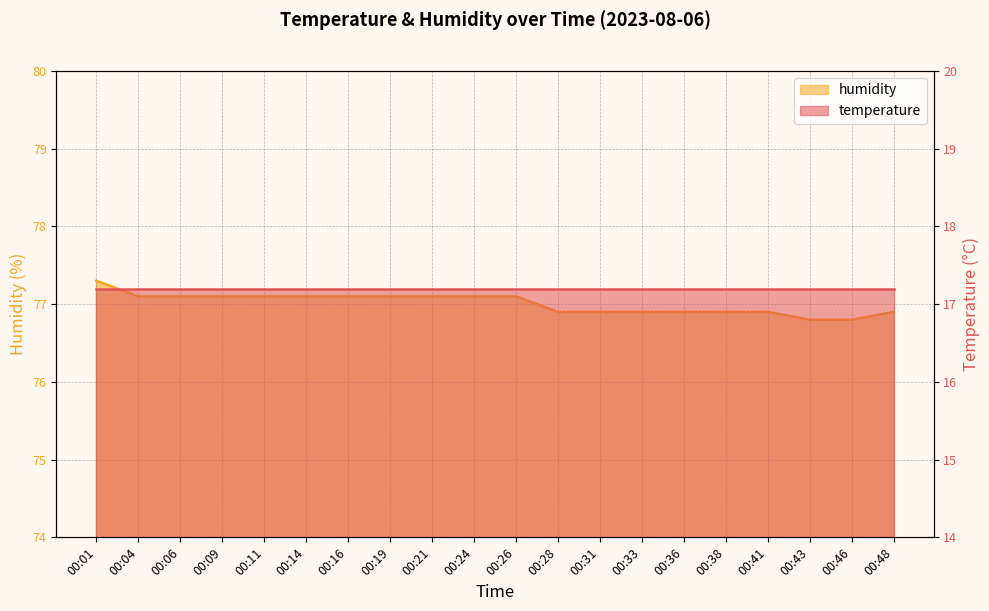

List the labels in order of value, smallest first.

00:43, 00:46, 00:28, 00:31, 00:33, 00:36, 00:38, 00:41, 00:48, 00:04, 00:06, 00:09, 00:11, 00:14, 00:16, 00:19, 00:21, 00:24, 00:26, 00:01